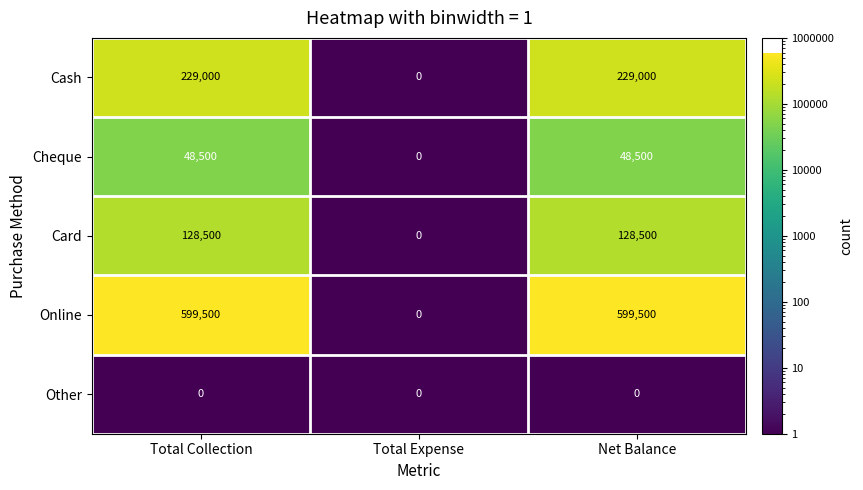

At Total Collection, list the series in order from largest to smallest.

Online, Cash, Card, Cheque, Other